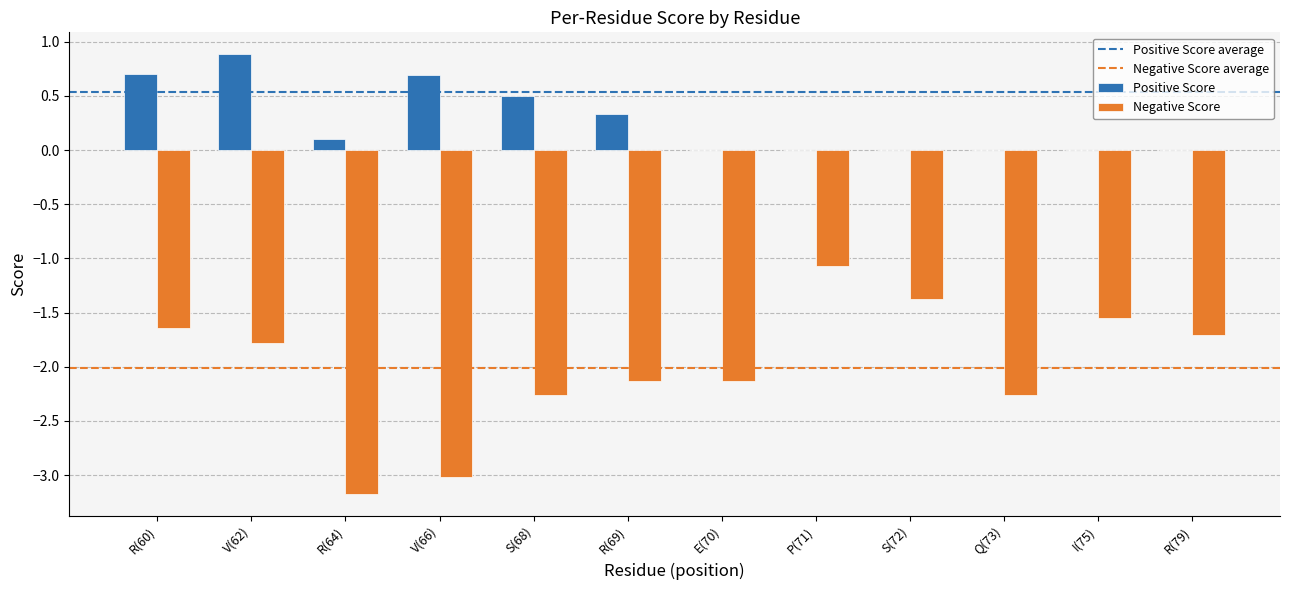

What is the sum of all Positive Score values?

3.2